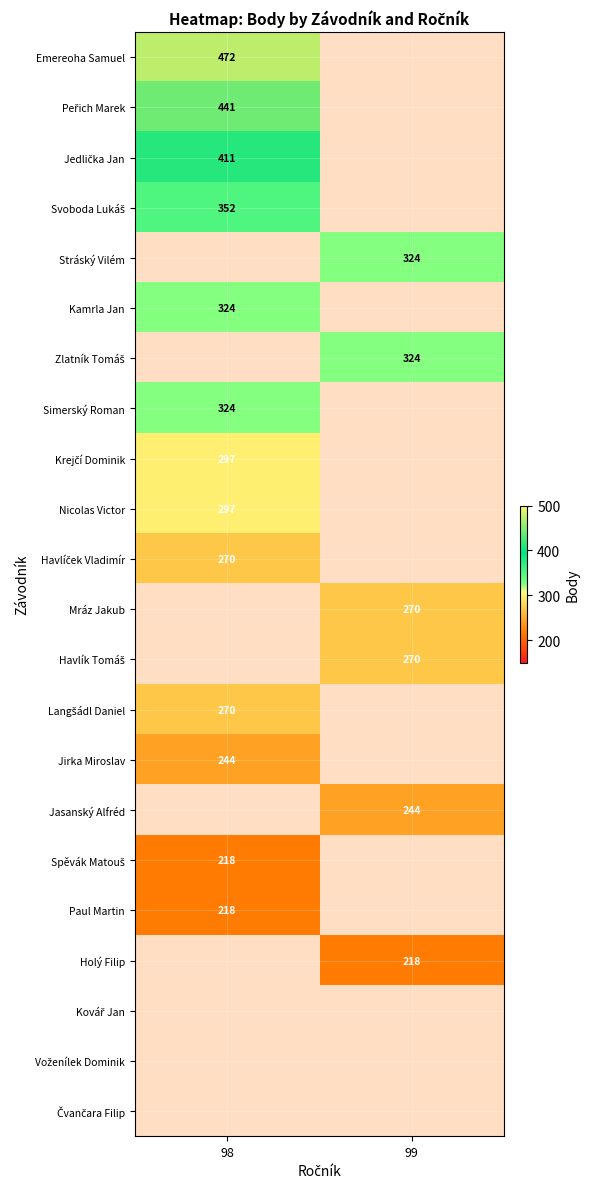

Between 99 and 98, which is larger?

98